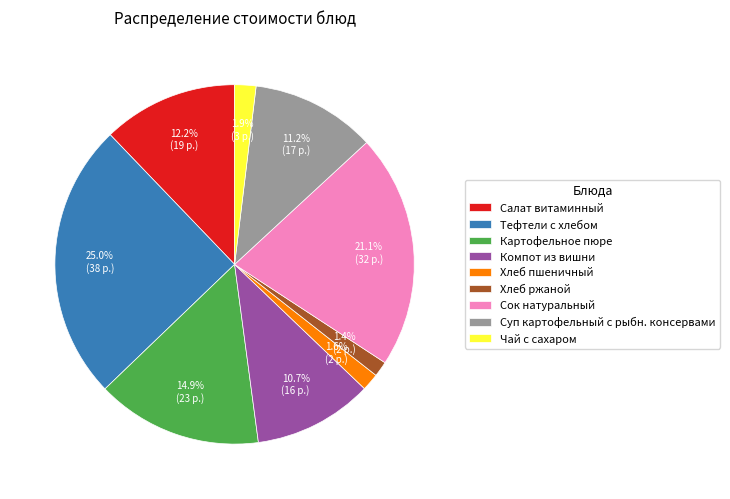

What is the ratio of the value at Салат витаминный to the value at Сок натуральный?

0.6